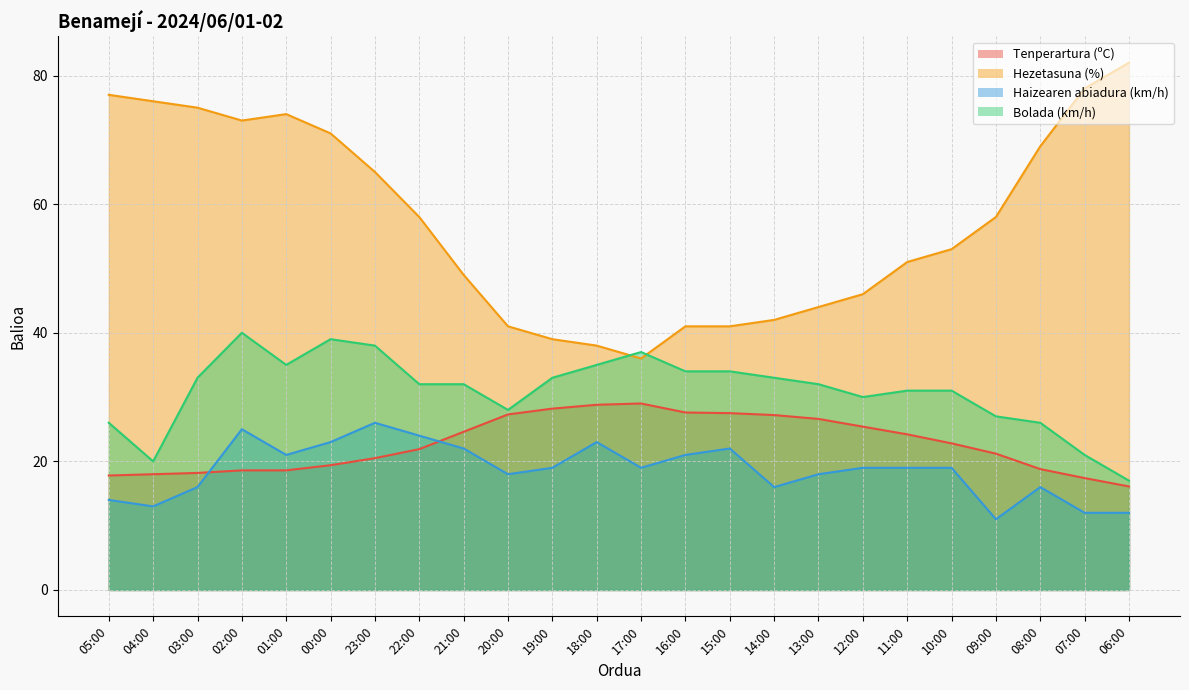

What is the value of the Haizearen abiadura (km/h) point at the 17th from the left?

18.0